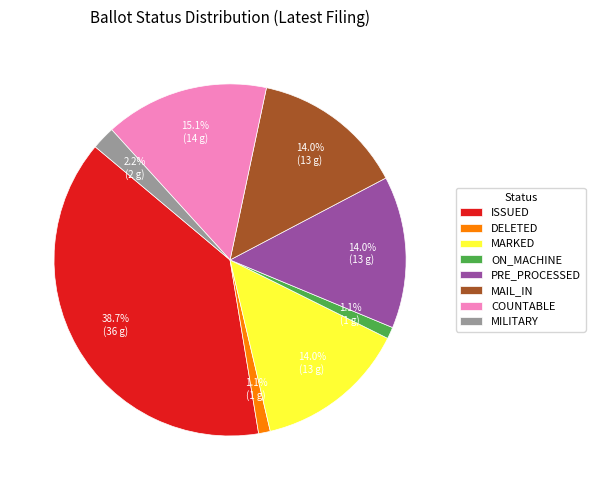

Count the number of slices in the pie.

8